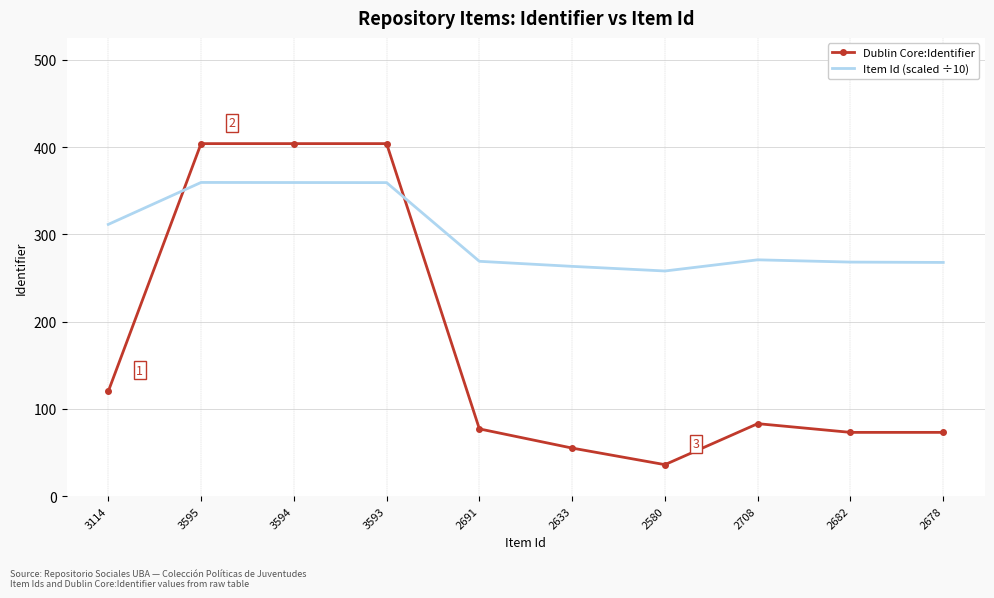

What is the sum of all Dublin Core:Identifier values?

1729.0